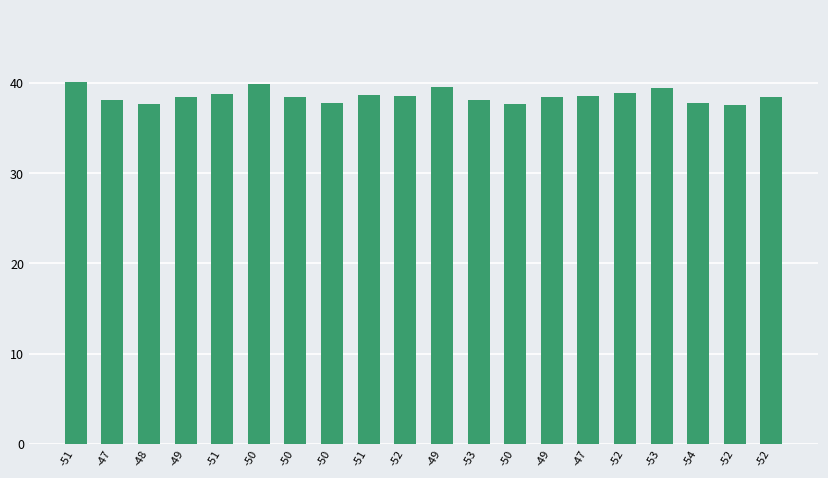

How many bars are there in total?

20